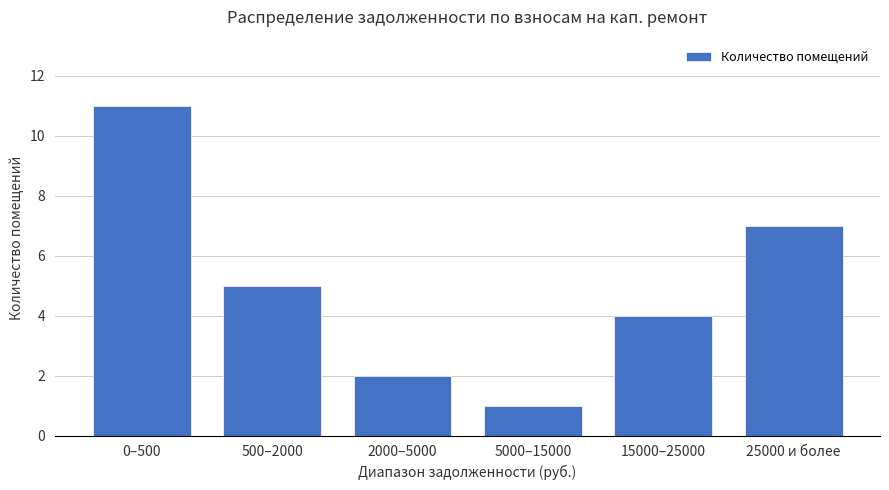

How many bars are there in total?

6